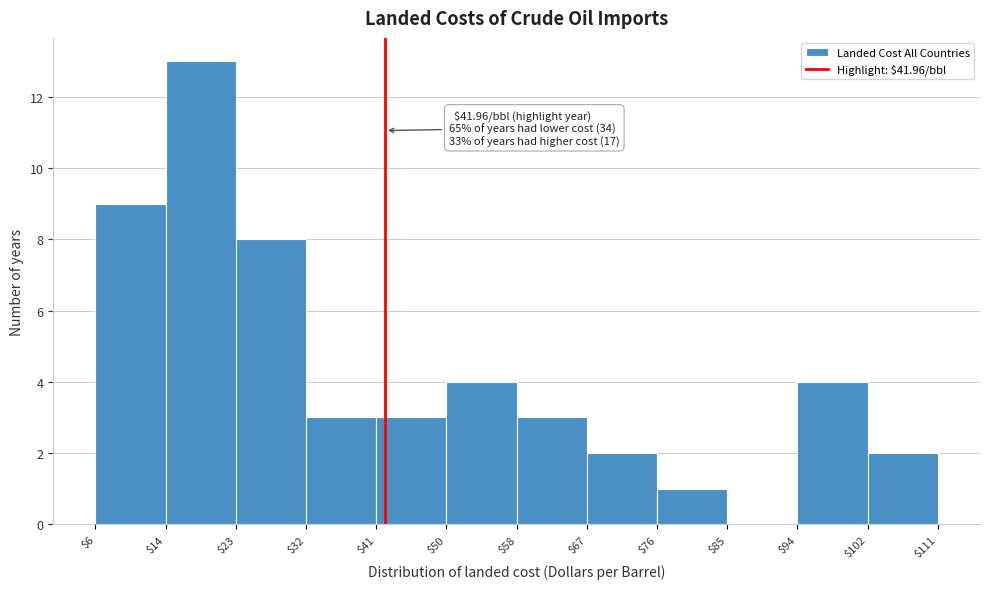

Which range on the x-axis has the tallest bar?

$14 to $23